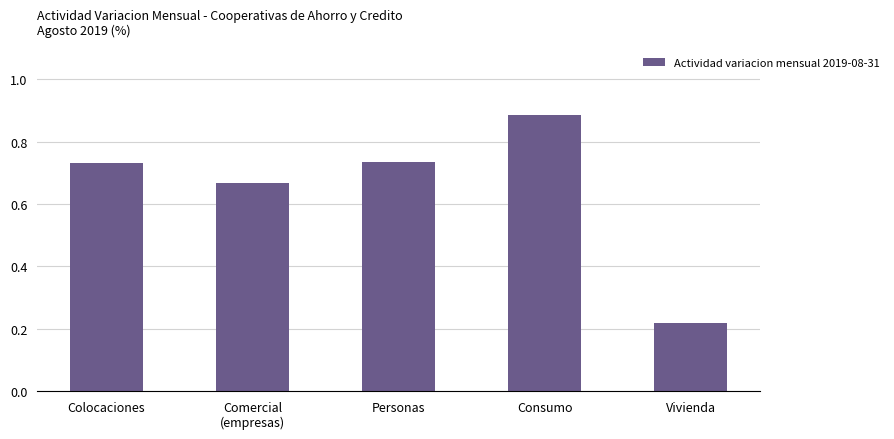

At which label is the value closest to 0?

Vivienda